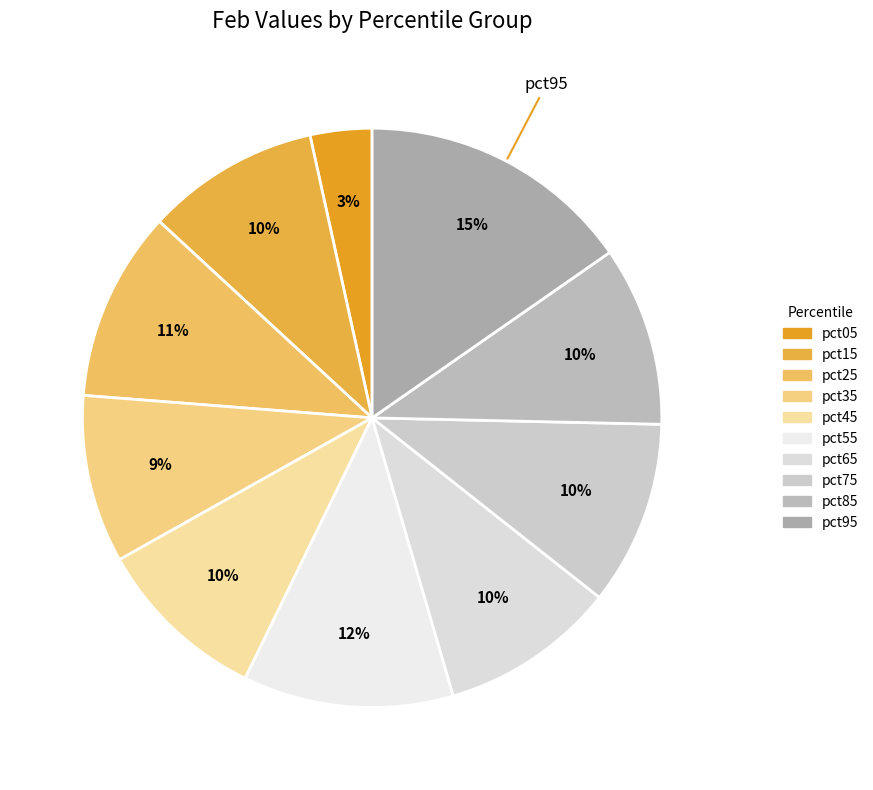

To the nearest percent, what is the combined percentage of pct75 and pct15?

20%